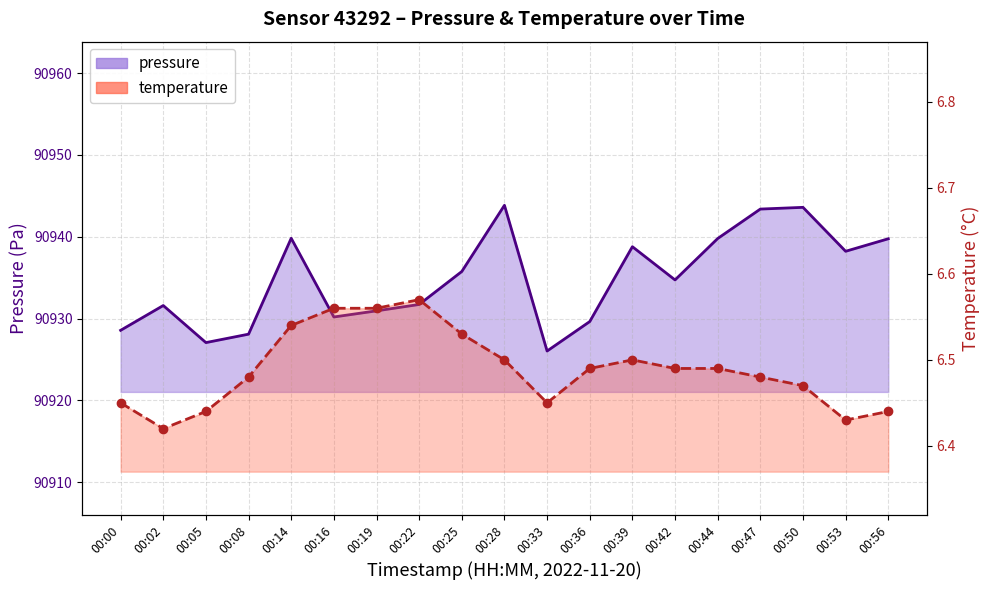

What is the sum of the temperature values at 00:14 and 00:39?

13.0